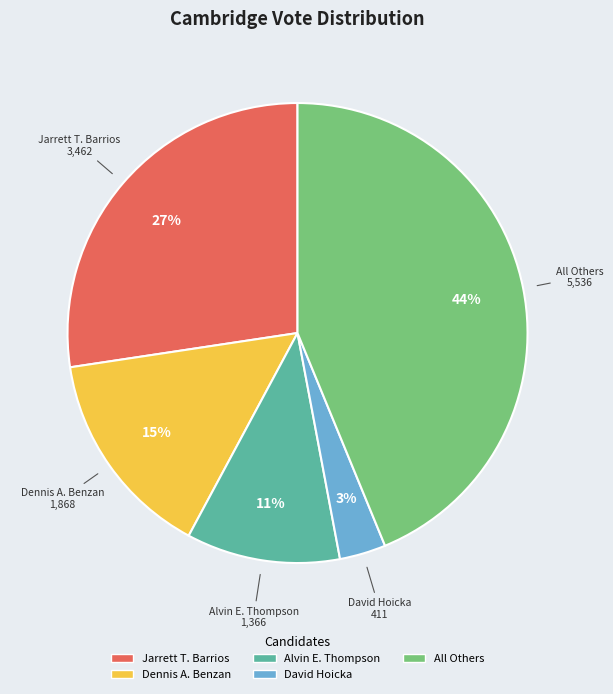

The Dennis A. Benzan slice represents 15% of the pie. True or false?

True